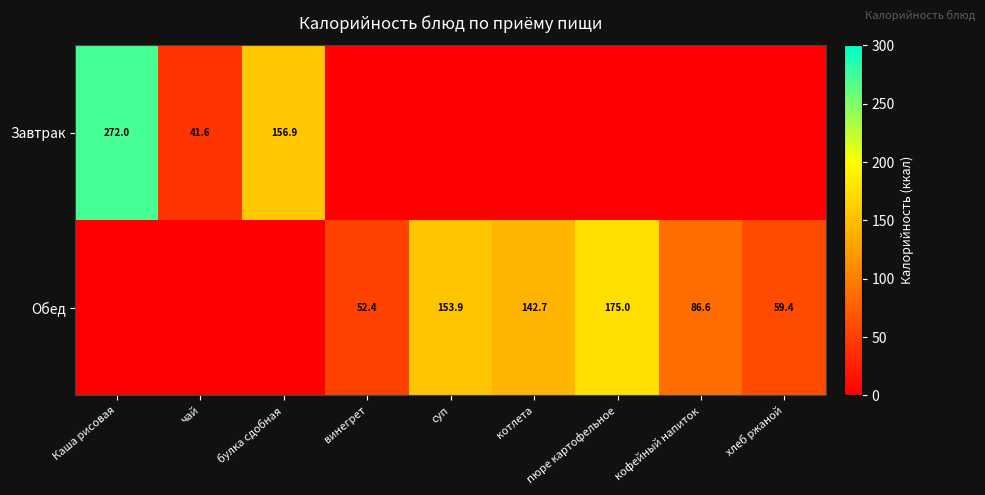

What is the difference between the Обед values at котлета and пюре картофельное?

32.3